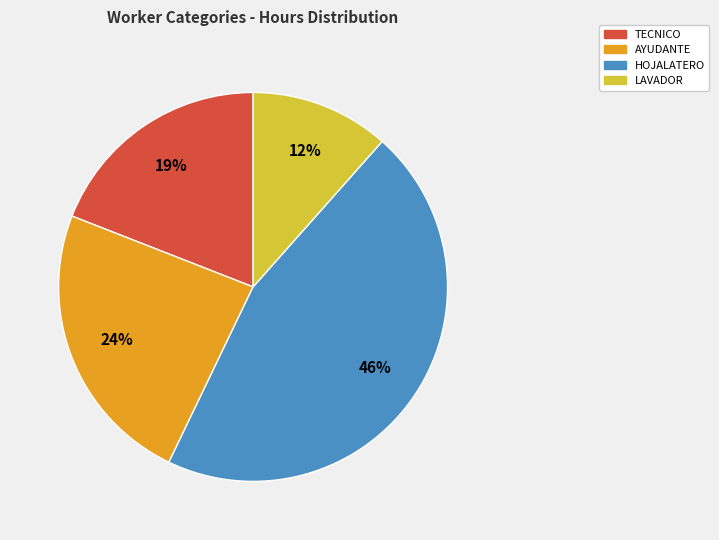

Approximately how many times larger is the value at HOJALATERO compared to AYUDANTE?

1.9